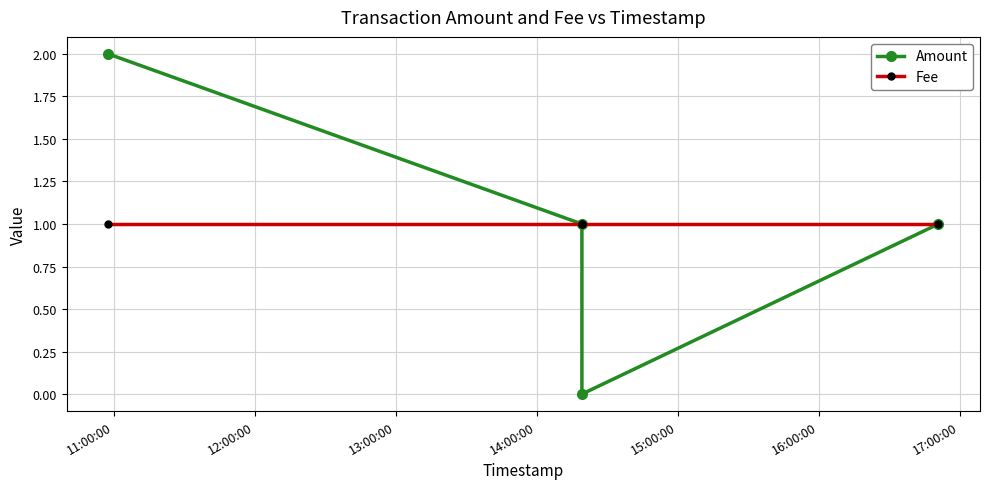

Reading right to left, list all the values displayed in this chart.

Amount: 1	0	1	2
Fee: 1	1	1	1